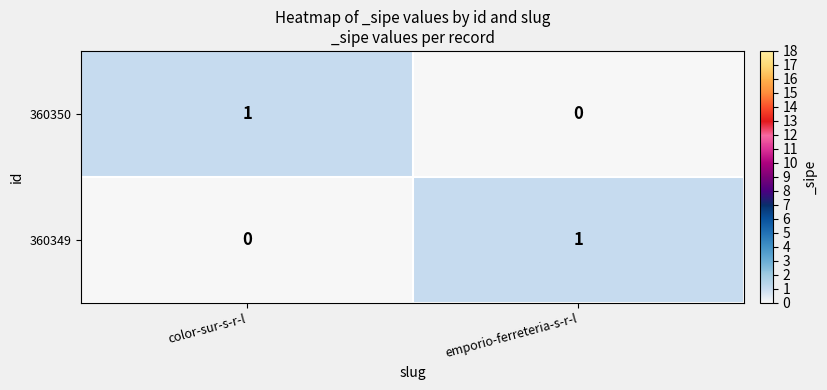

Where is 360349 nearest to the value 0?

color-sur-s-r-l